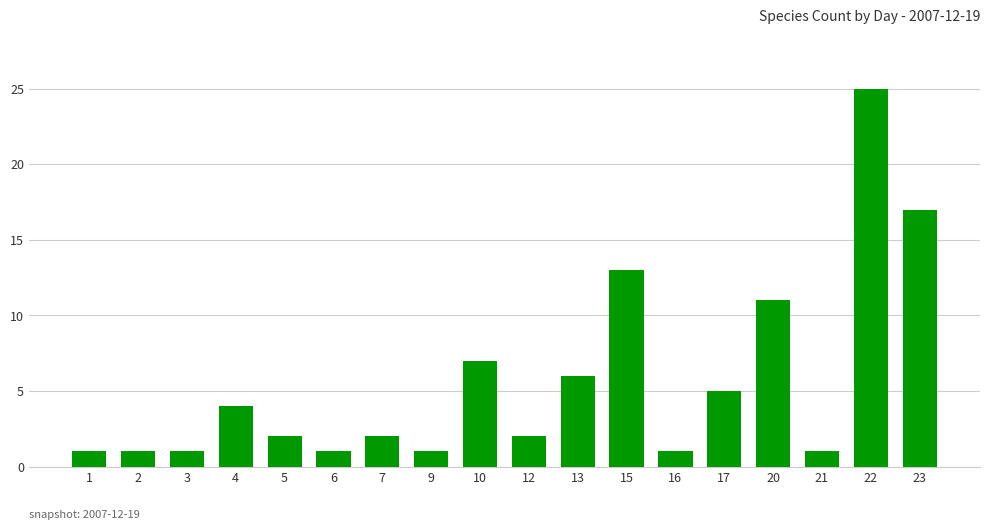

What is the change in value from 6 to 15?

+12